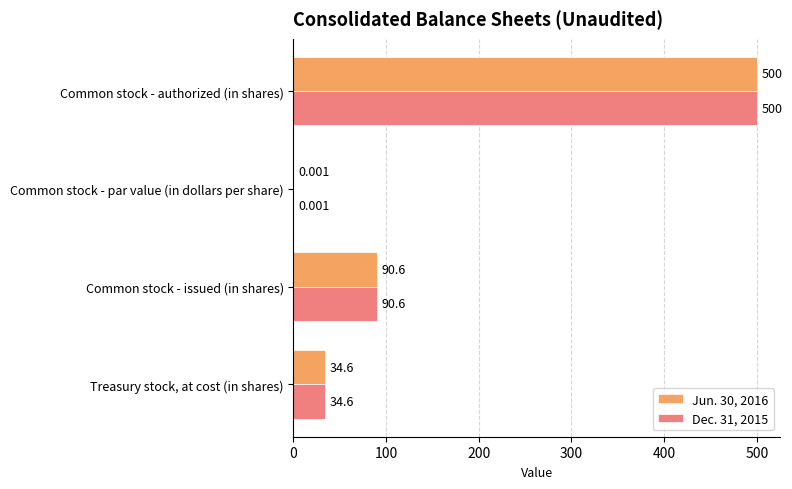

Which category has the highest value in the Dec. 31, 2015 series?

Common stock - authorized (in shares)